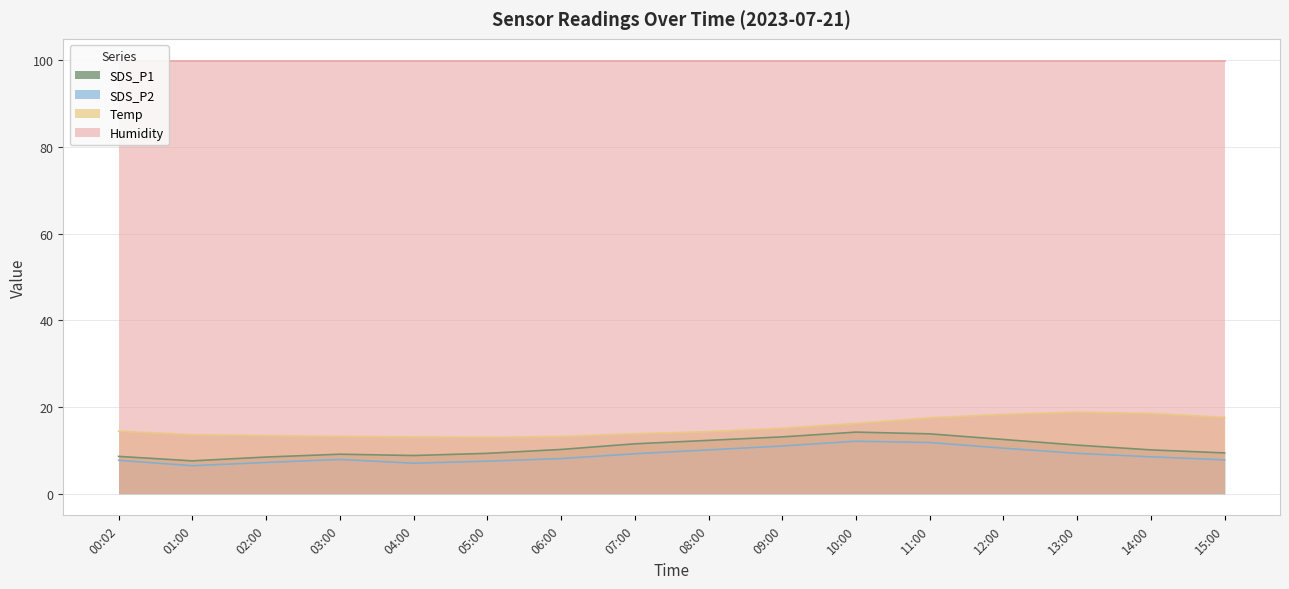

What is the lowest value of the SDS_P1 series?

7.6